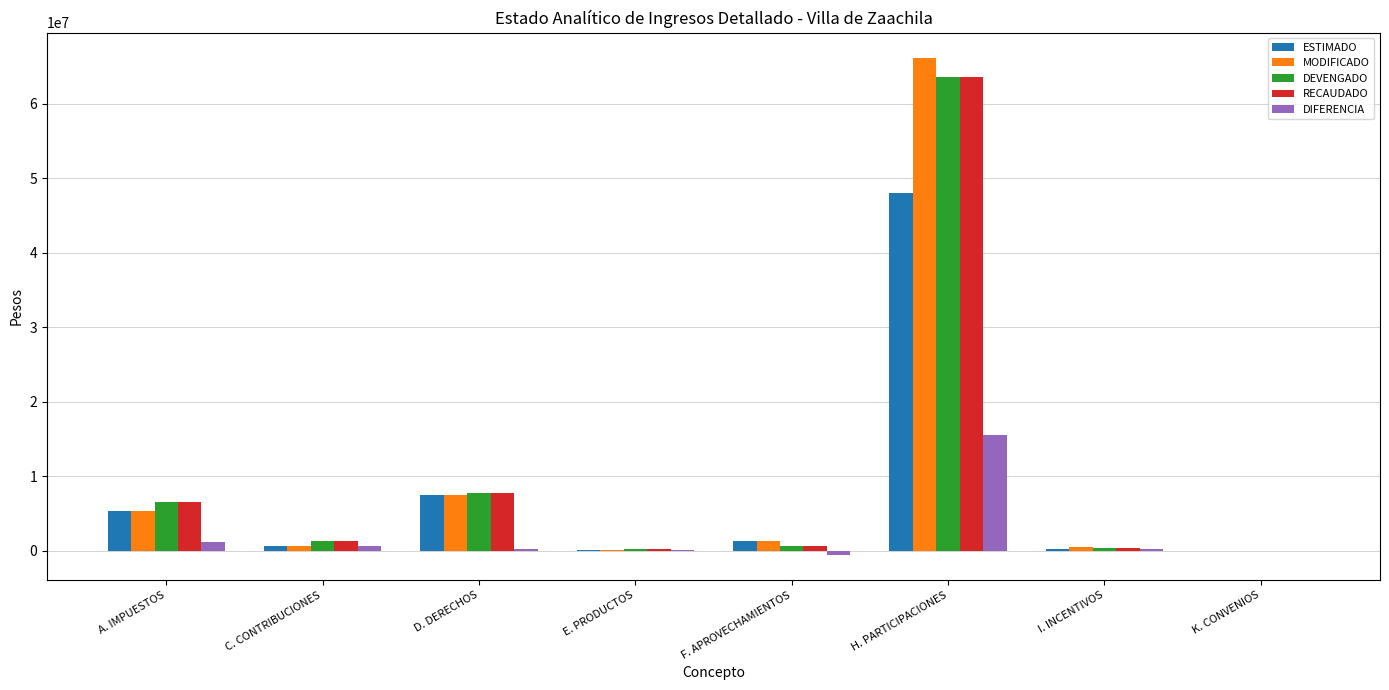

What is the maximum value for RECAUDADO?

63632792.0